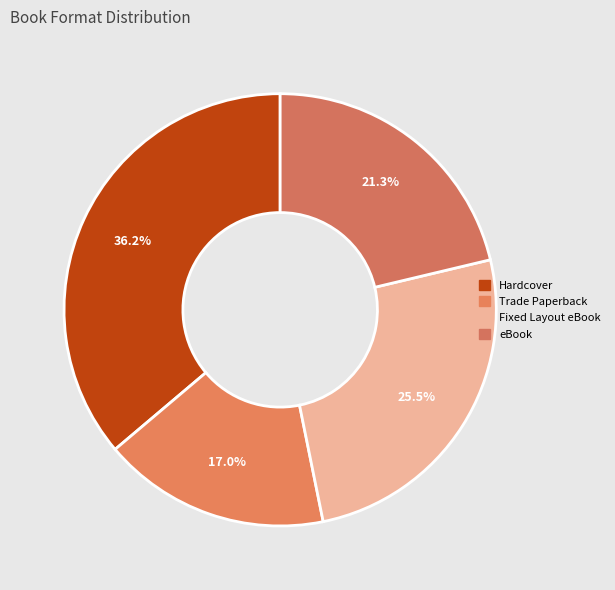

How many segments does this pie chart have?

4